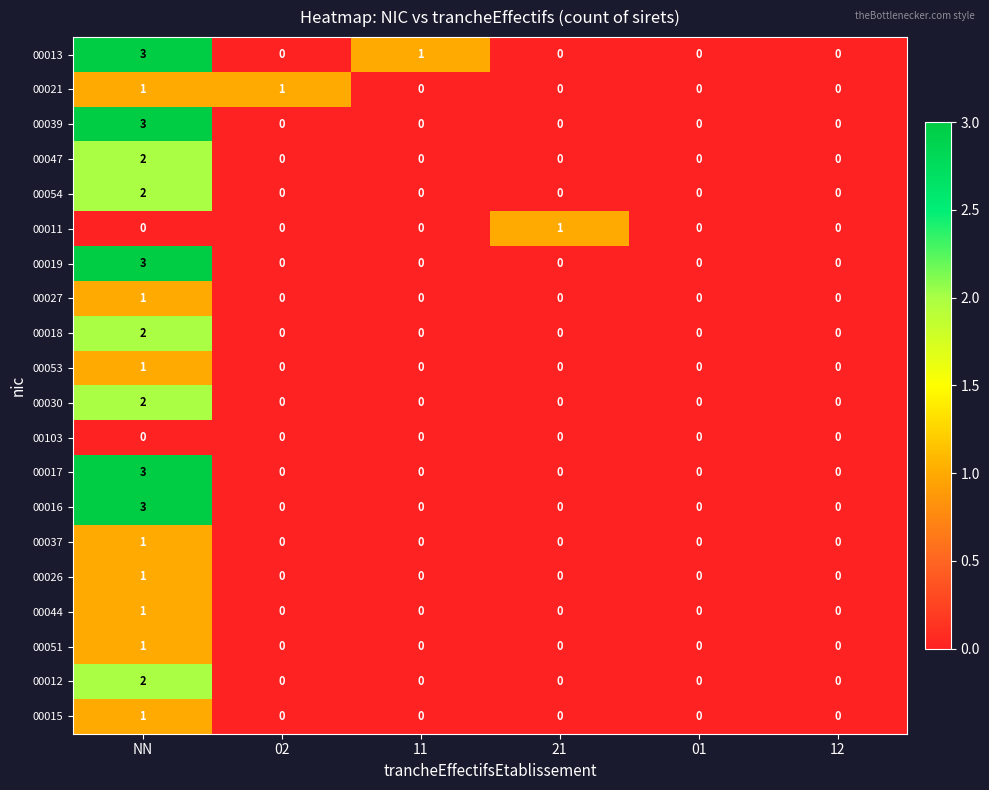

At which category is the sum across all series the highest?

NN